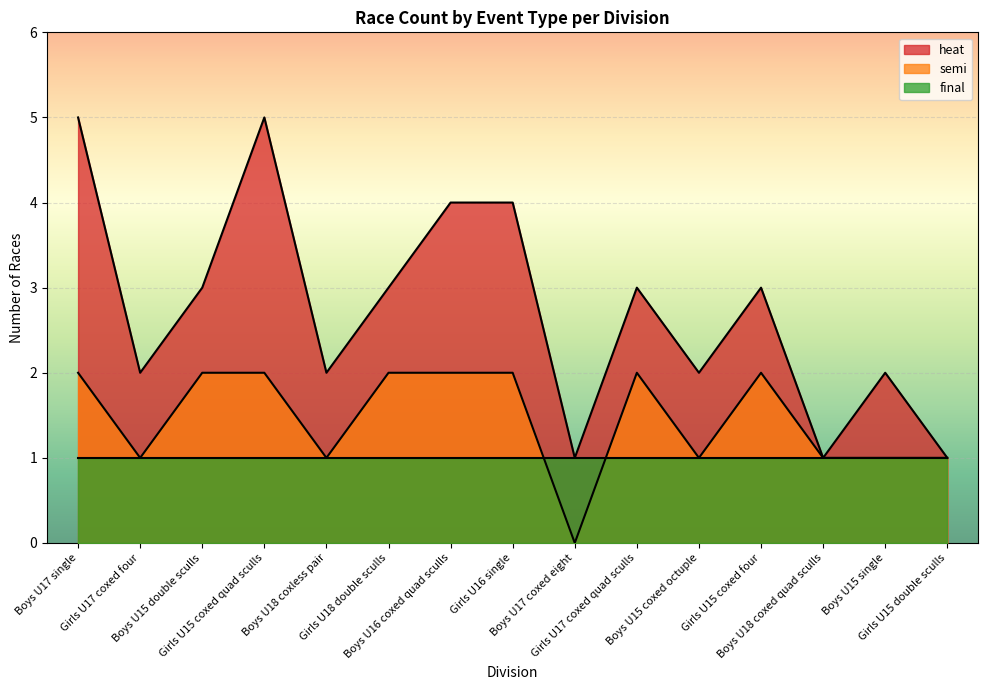

How many heat values are between 2 and 5?

12